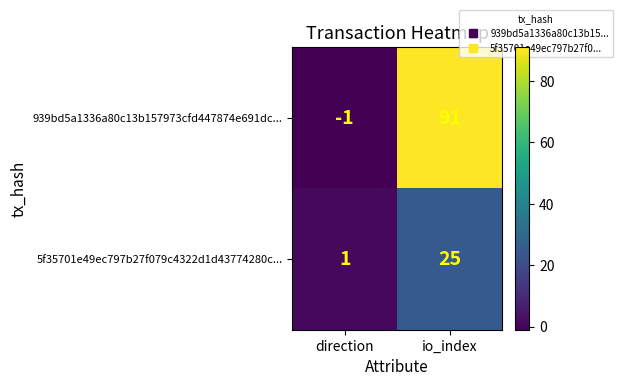

Count the number of data series in this chart.

2